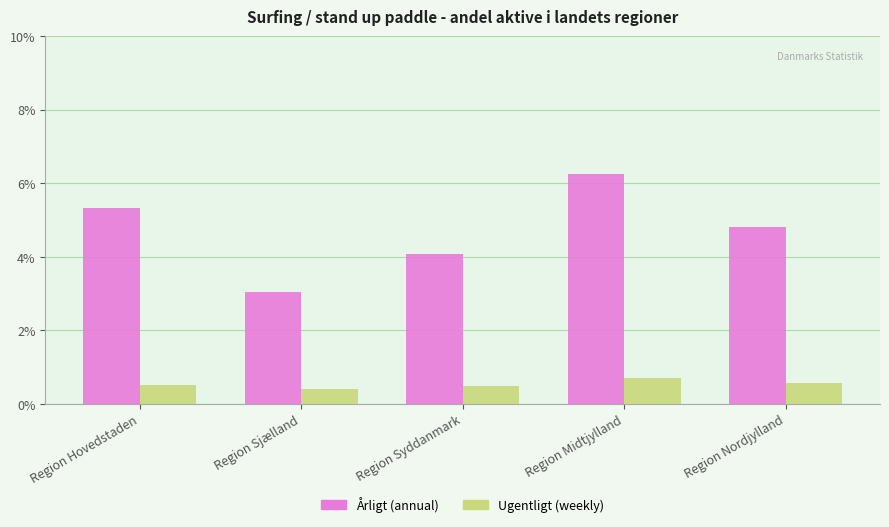

What are all the series names shown in the legend?

Årligt (annual), Ugentligt (weekly)